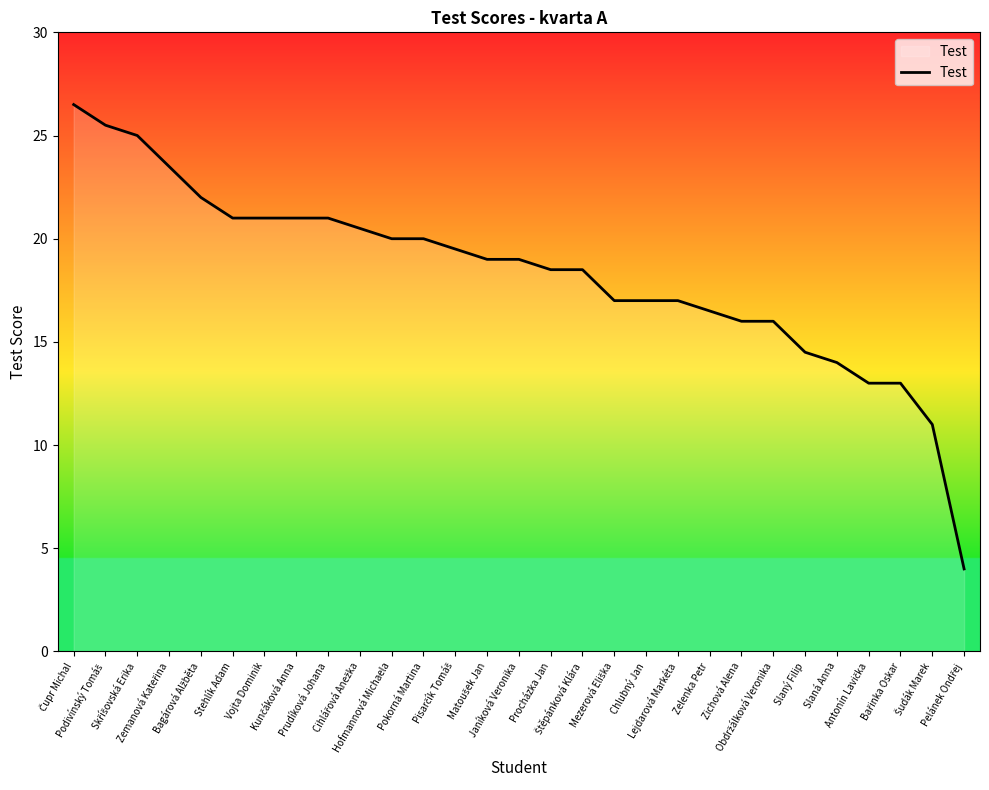

Reading right to left, transcribe all the data shown in this chart.

4.0	11.0	13.0	13.0	14.0	14.5	16.0	16.0	16.5	17.0	17.0	17.0	18.5	18.5	19.0	19.0	19.5	20.0	20.0	20.5	21.0	21.0	21.0	21.0	22.0	23.5	25.0	25.5	26.5